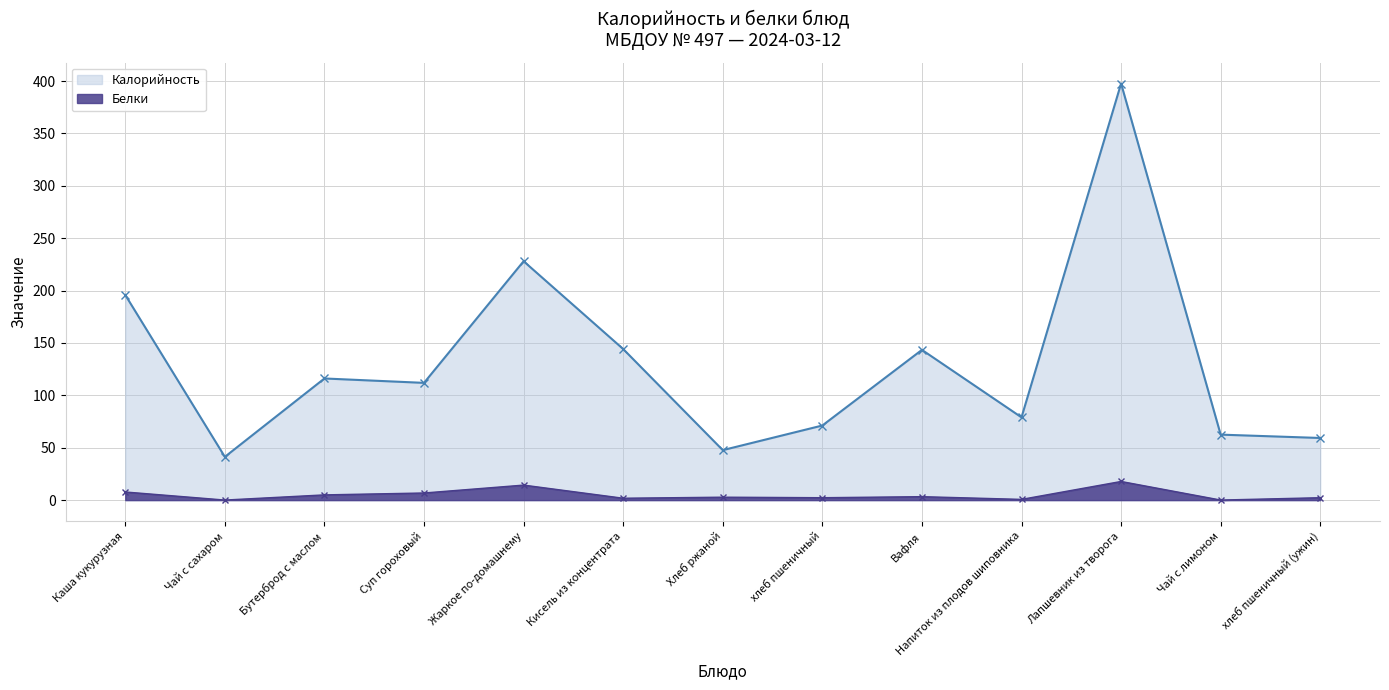

What are all the series names shown in the legend?

Калорийность, Белки